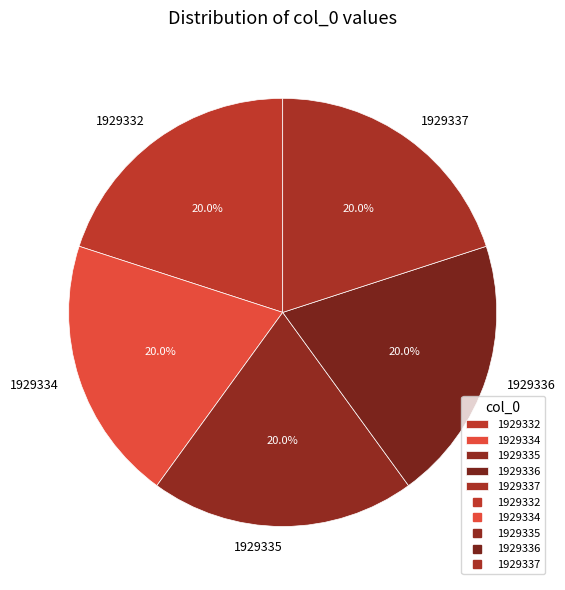

How many slices are in this pie chart?

5